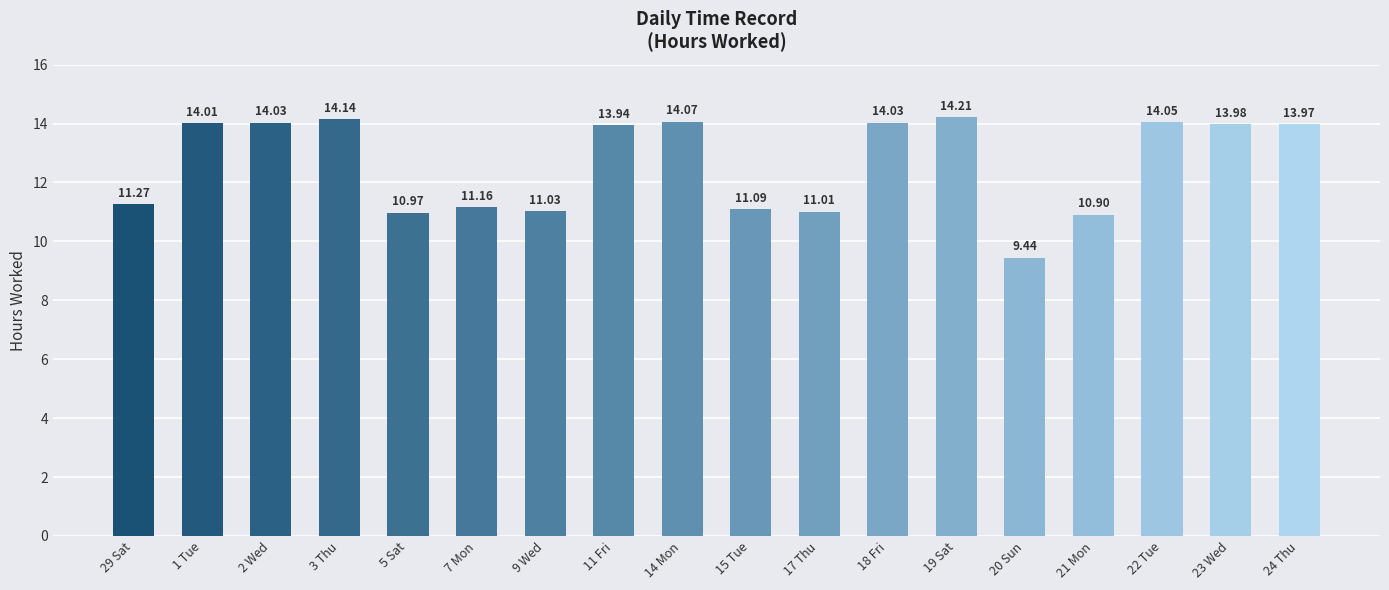

What is the change in value from 2 Wed to 19 Sat?

+0.2